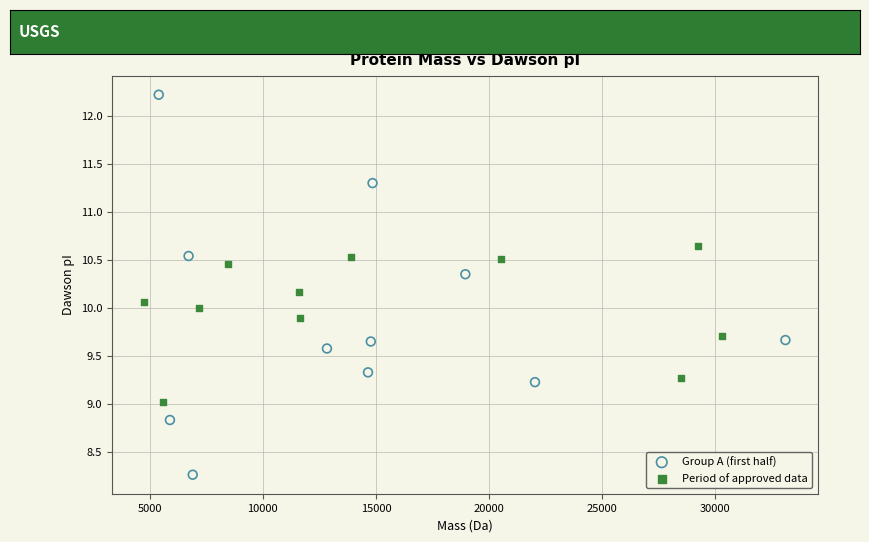

Which series contains the lowest Y value?

Group A (first half)